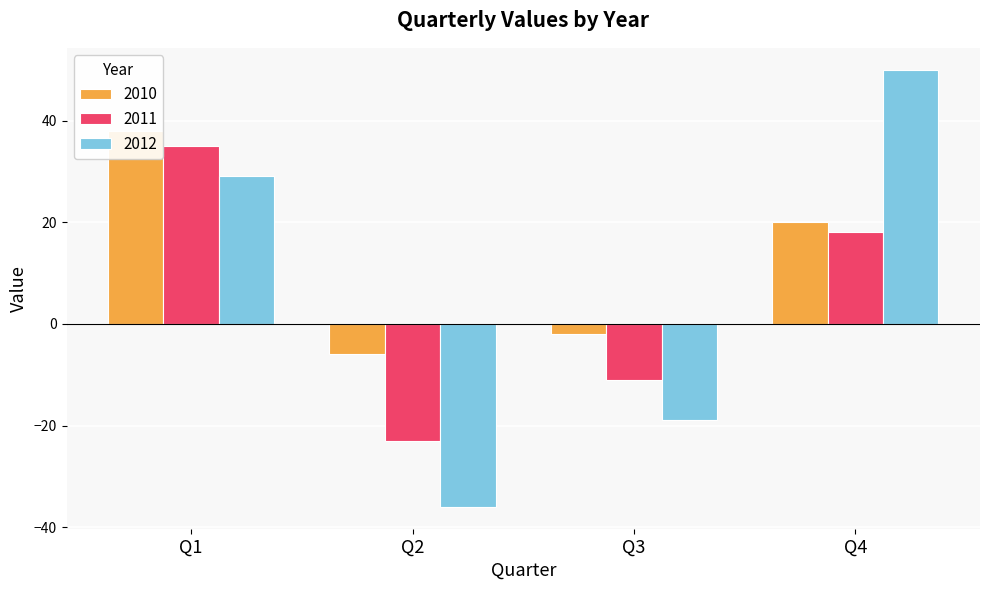

What is the spread (max minus min) of values at Q1?

9